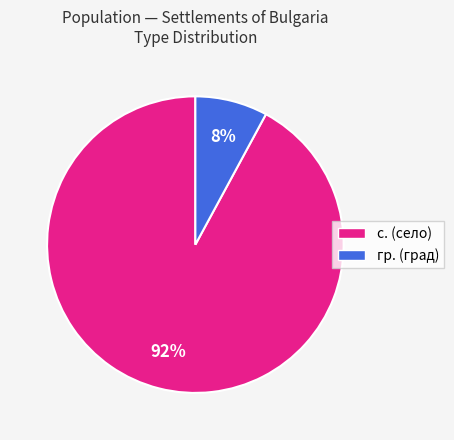

Count the number of slices in the pie.

2